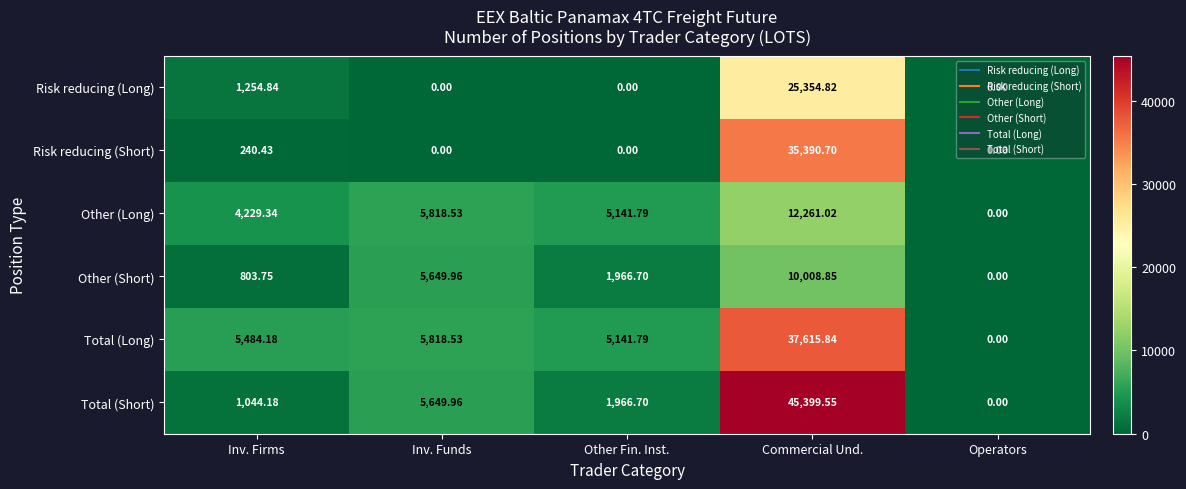

At which label does Other (Long) first exceed 5141?

Inv. Funds